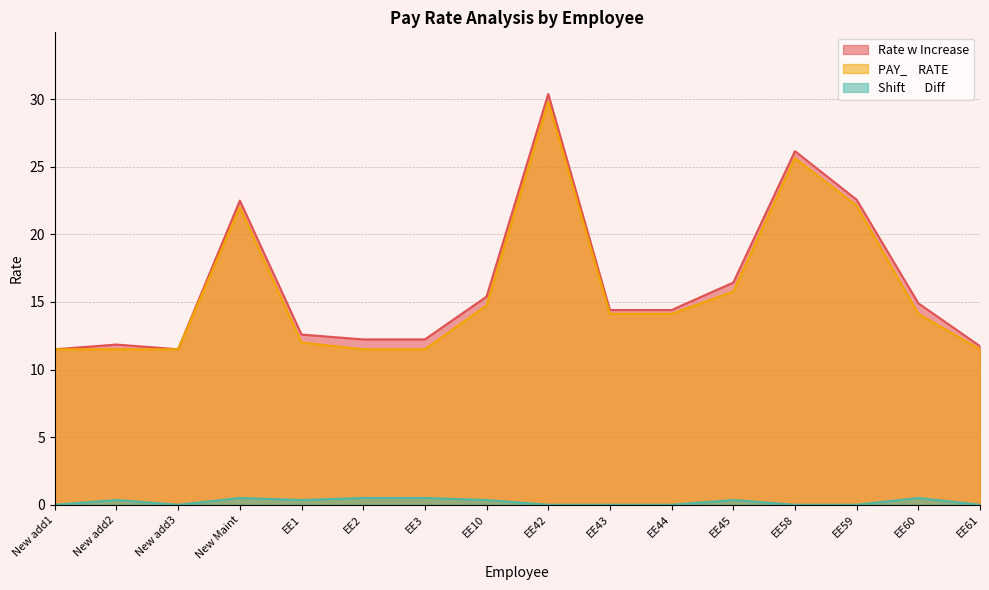

True or false: Rate w Increase and Shift       Diff intersect in this chart.

False